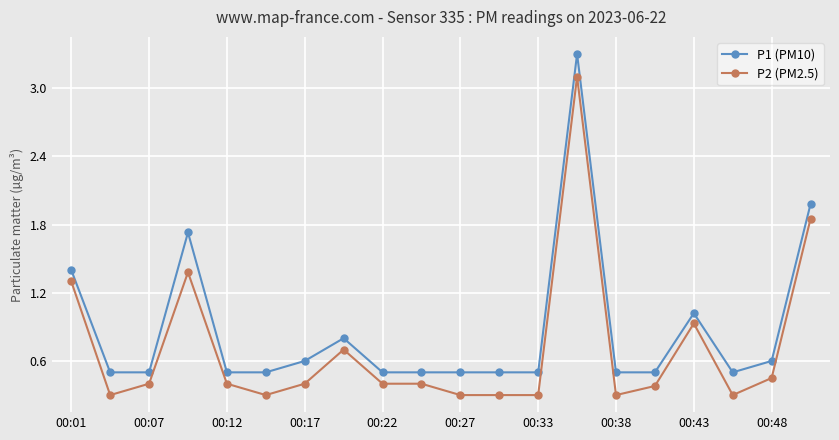

Rank the series by their average value, from highest to lowest.

P1 (PM10), P2 (PM2.5)